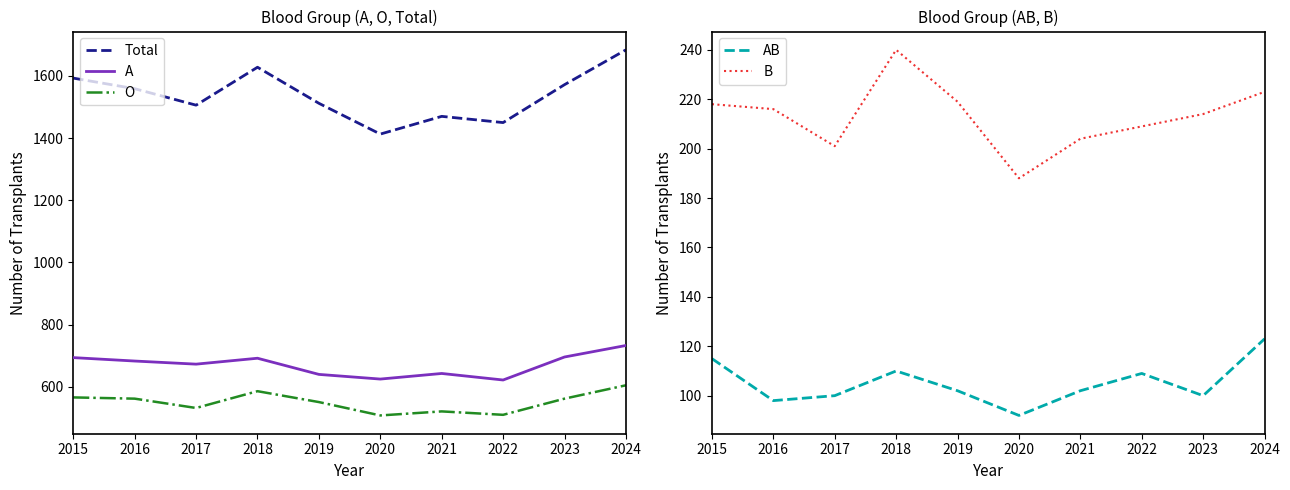

Reading left to right, list all the values displayed in this chart.

Total: 1593	1559	1506	1628	1512	1413	1470	1450	1572	1684
A: 694	683	673	692	640	625	643	622	696	733
O: 566	562	532	586	551	508	521	510	562	605
AB: 115	98	100	110	102	92	102	109	100	123
B: 218	216	201	240	219	188	204	209	214	223